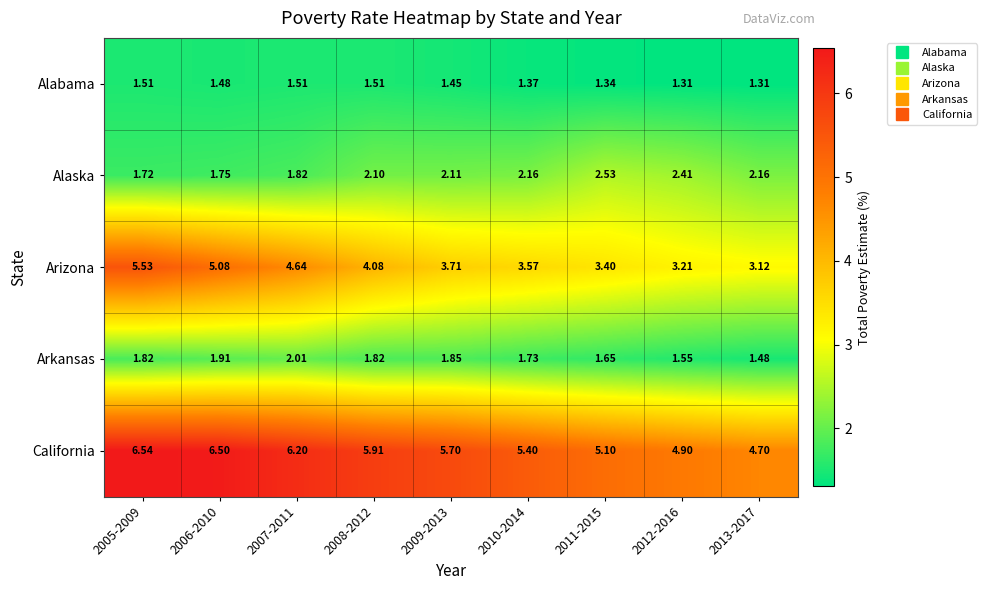

Which series has the largest total across all categories?

California